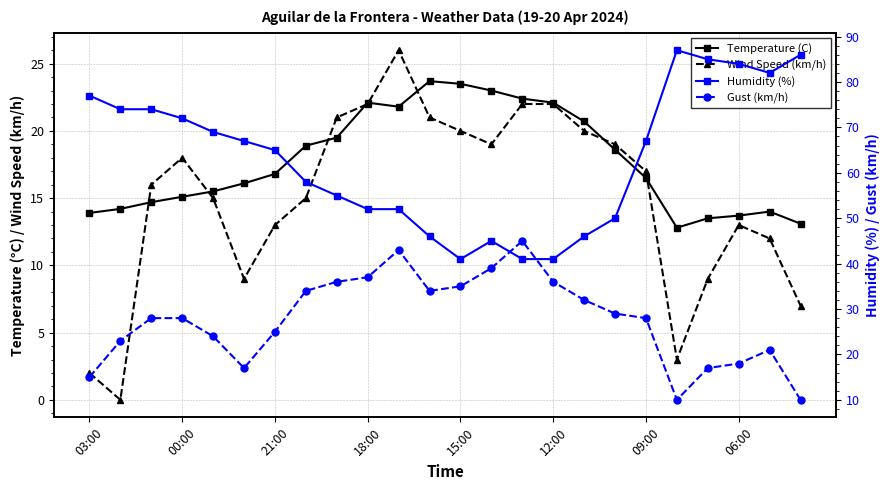

Rank the series at 18:00 from lowest to highest value.

Wind Speed (km/h), Temperature (C), Gust (km/h), Humidity (%)